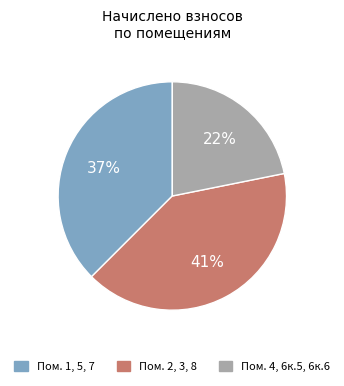

Is there any slice that represents more than half of the pie?

No